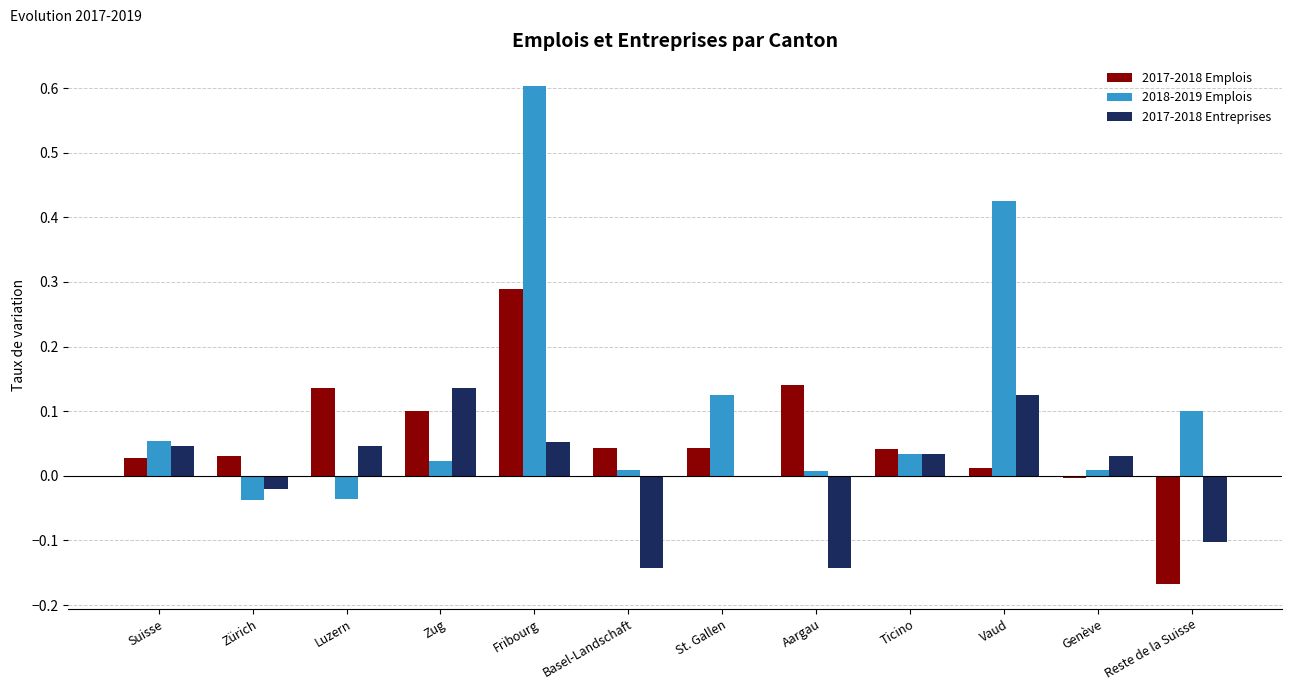

How many distinct data groups are displayed?

3